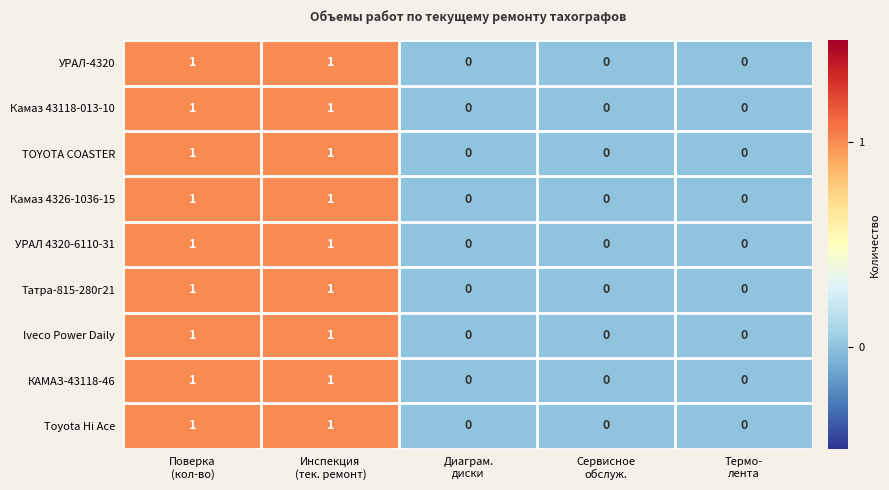

Count the Камаз 43118-013-10 values in the range 0 to 1.

5